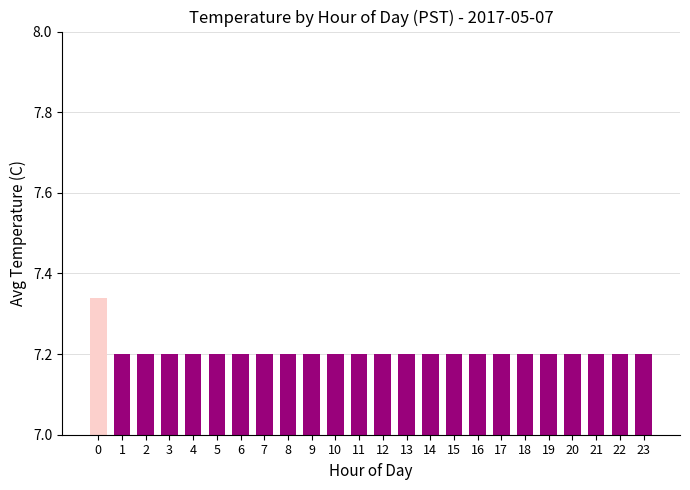

Is it true that the value at 15 is 3.3?

False